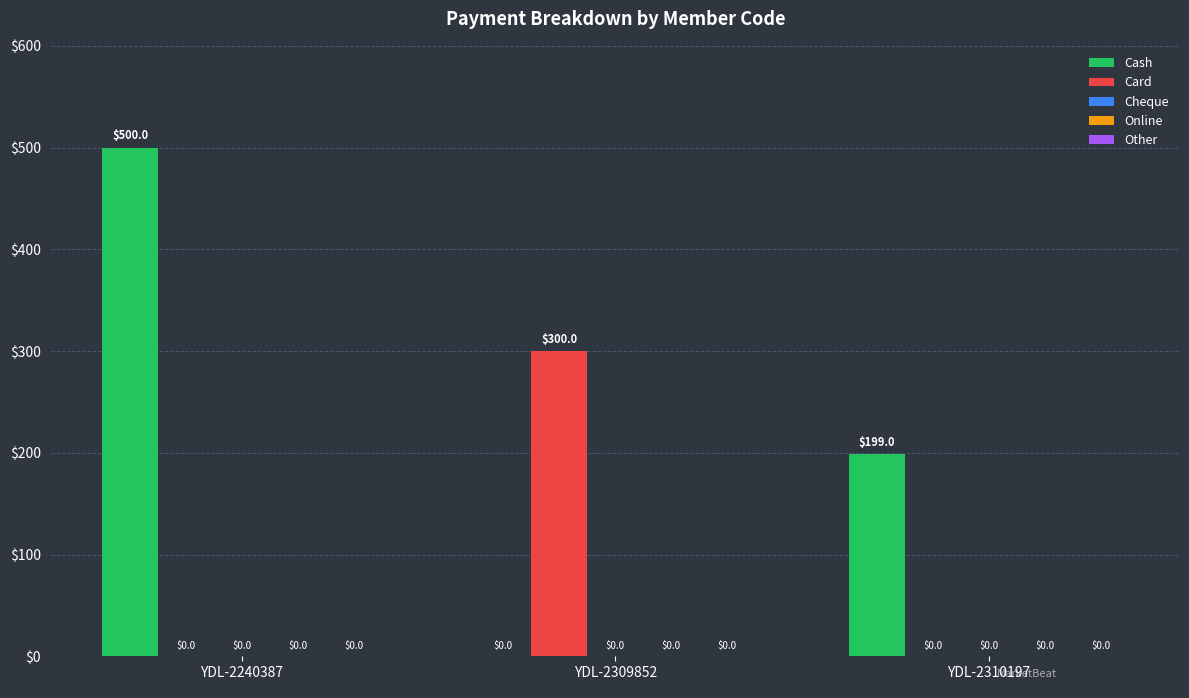

How many Cash values are between 0 and 500?

3